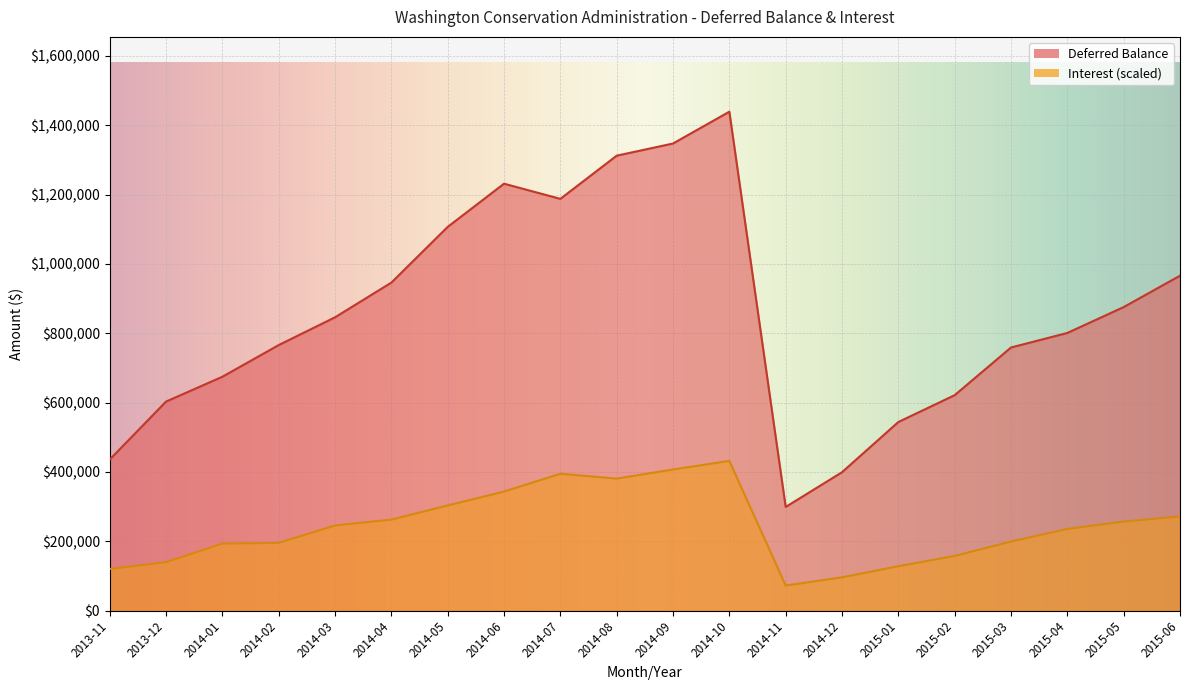

What is the spread (max minus min) of values at 2013-12?

463196.1